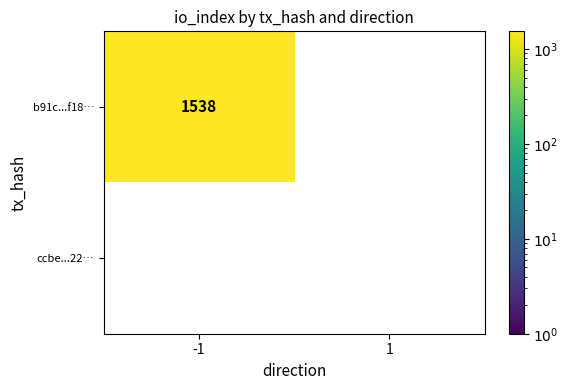

True or false: b91c...f18… has a value of 700 at -1.

False